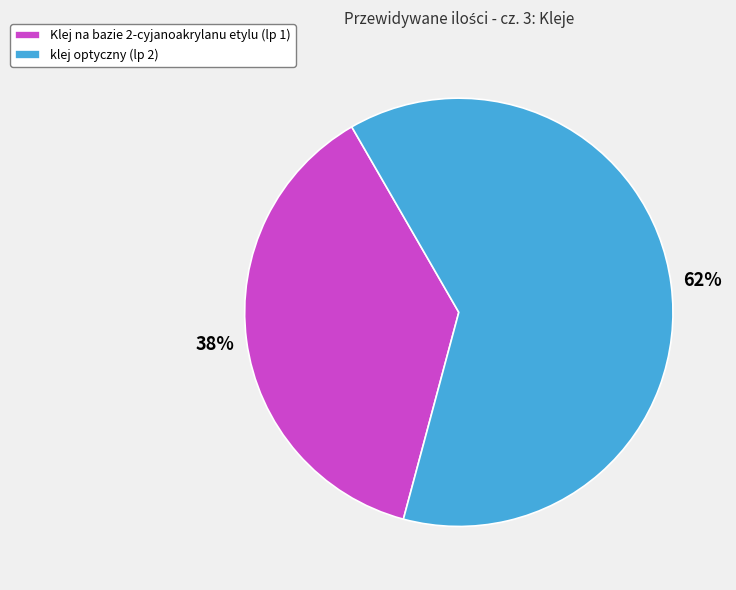

Which slice represents more than half of the pie?

klej optyczny (lp 2)